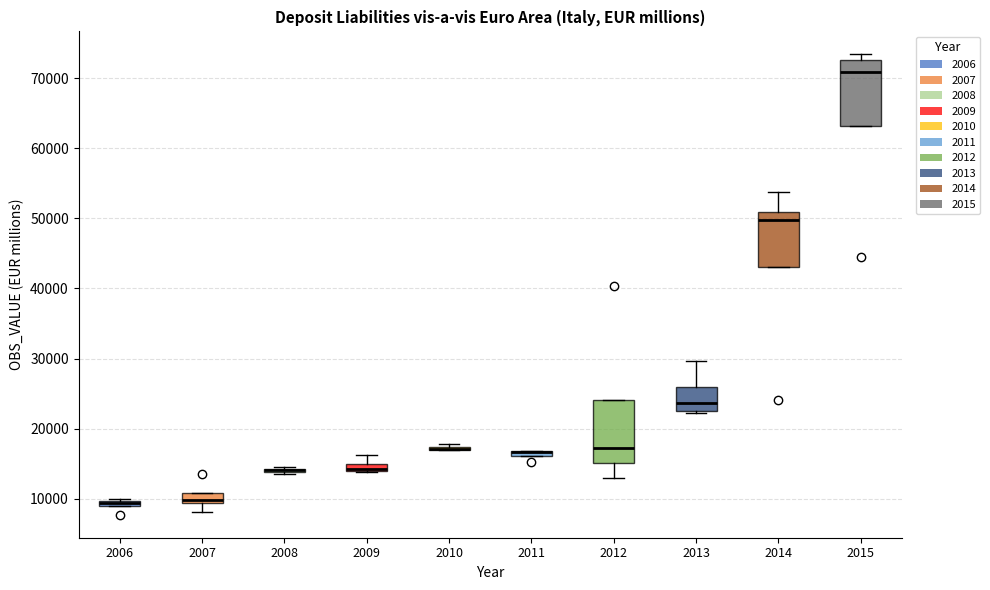

Where is the upper edge of the box at x = 2007 on the y-axis? The values are not printed on the chart, so give them approximately, as read against the axis.

11000